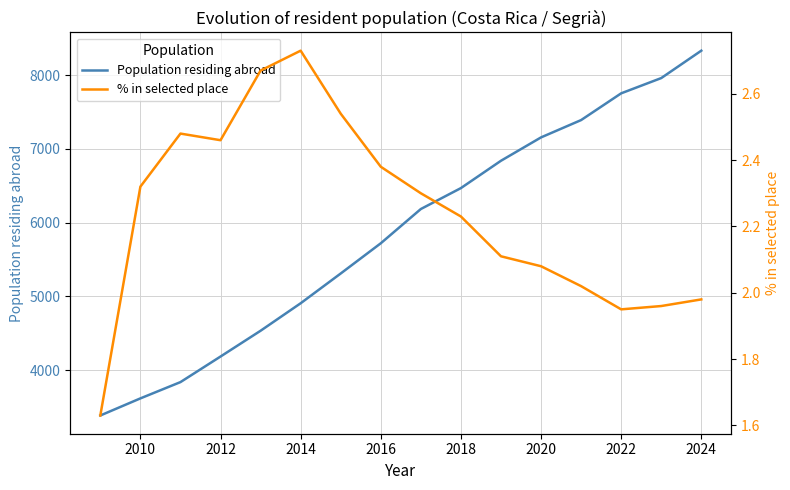

What is the highest value of the Population residing abroad series?

8334